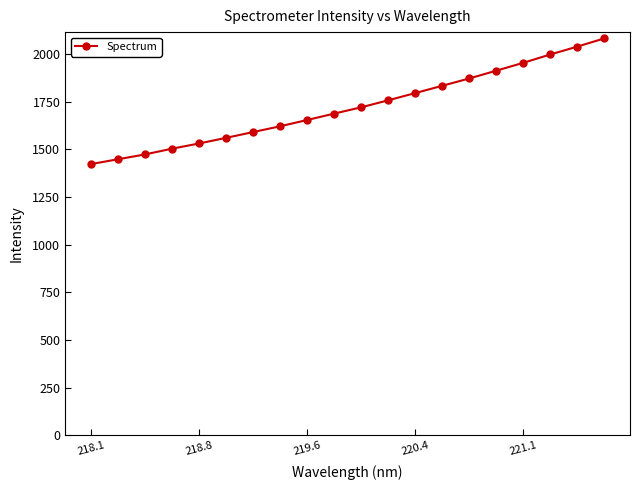

Reading left to right, extract all data points from this chart.

1422.1	1447.6	1472.8	1503.0	1530.3	1559.9	1590.2	1620.6	1653.5	1687.1	1720.2	1756.9	1794.8	1833.2	1871.5	1912.4	1953.6	1997.4	2038.7	2081.7